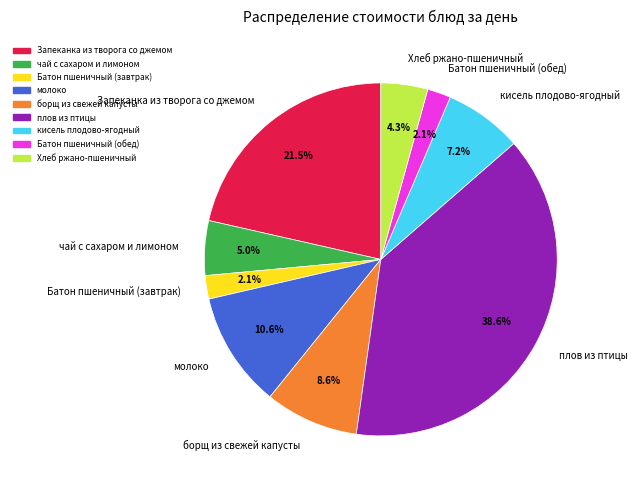

To the nearest percent, what is the difference between the борщ из свежей капусты and кисель плодово-ягодный slice percentages?

1%